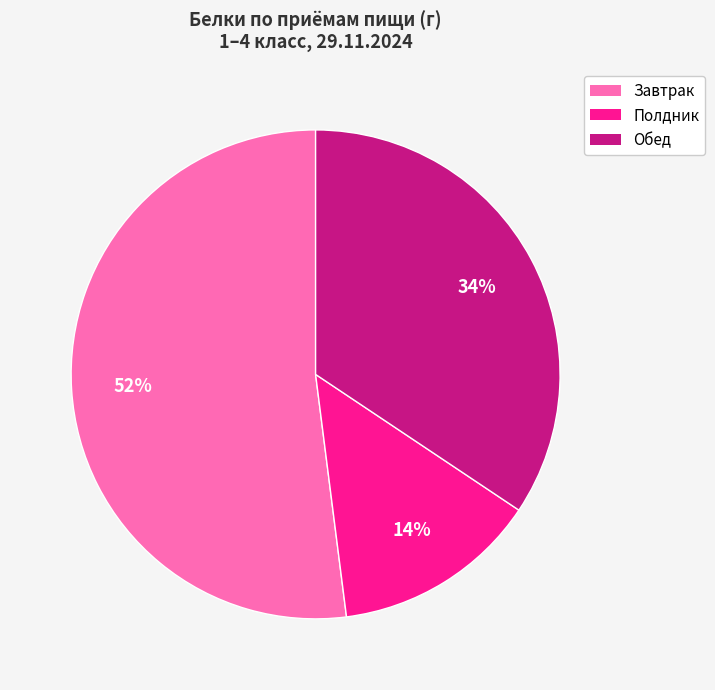

Does any single category account for the majority?

Yes